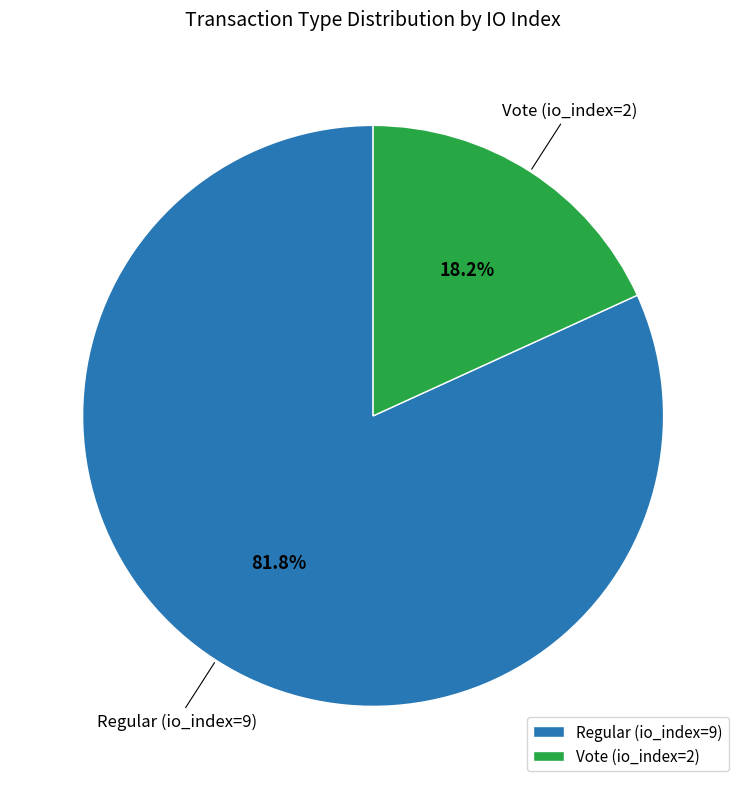

To the nearest percent, what percentage of the pie is Vote (io_index=2)?

18%